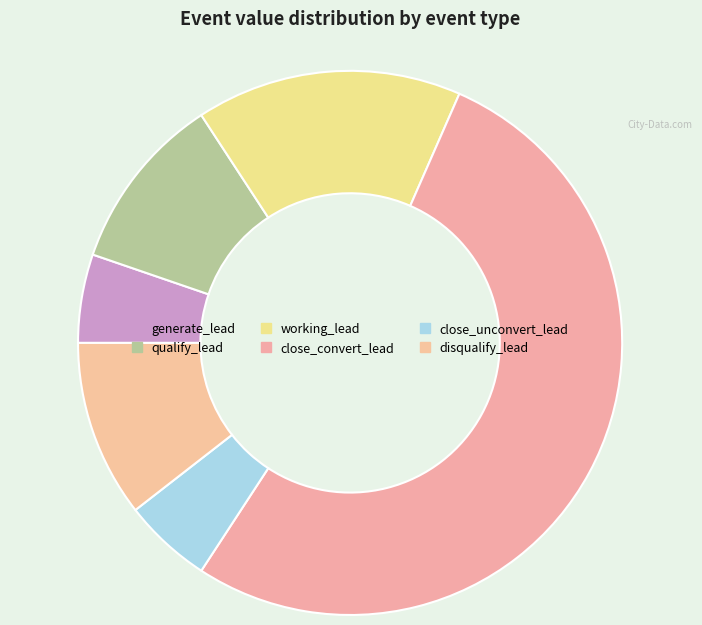

Which slice is the smallest?

generate_lead